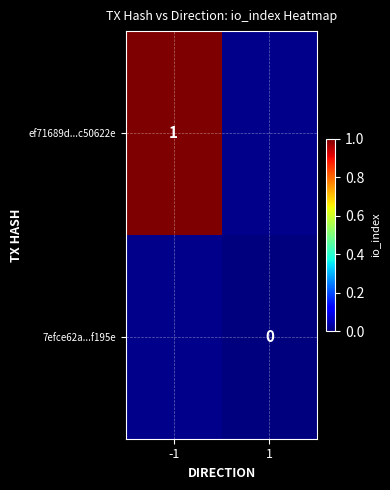

Is the value of 7efce62a...f195e at 1 greater than the value of ef71689d...c50622e at -1?

No